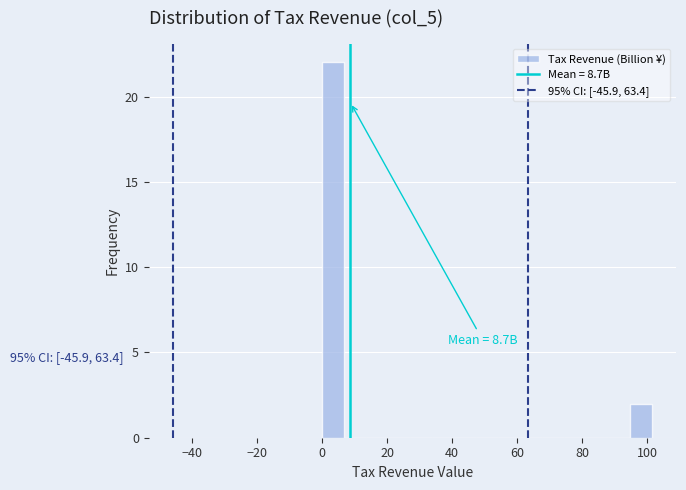

Around what value on the x-axis is the tallest bar? Give the approximate position of its centre, as read against the axis.

4